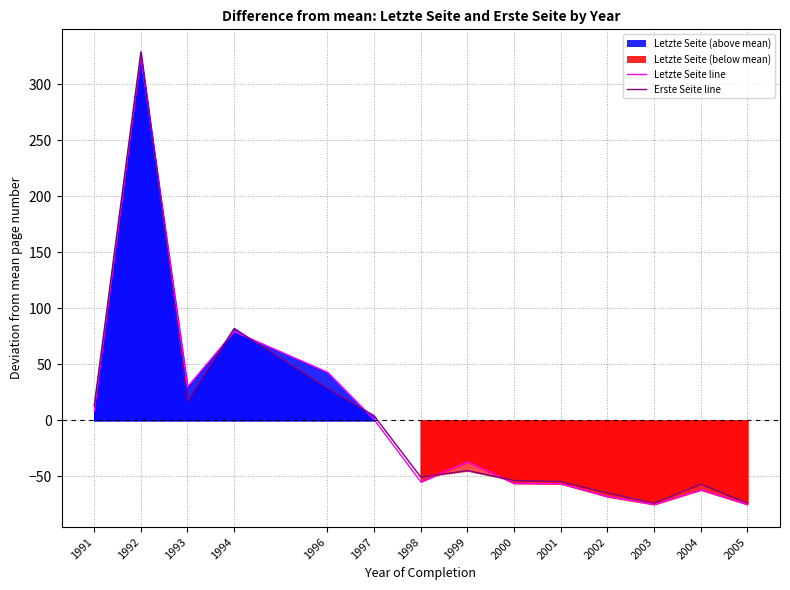

Does the chart have visible grid lines?

Yes